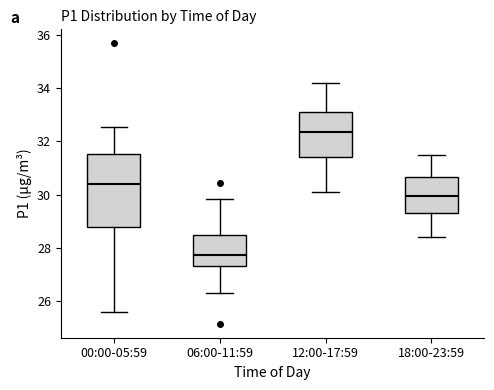

Reading left to right, transcribe this box plot: for each box, give where its median line is, the range the box spans, and where its two whiskers end, as read against the y-axis. The values are not printed on the chart, so give them approximately, as read against the axis.

00:00-05:59: median 30.4, box 28.8 to 31.6, whiskers 25.6 to 32.6
06:00-11:59: median 27.8, box 27.4 to 28.4, whiskers 26.2 to 29.8
12:00-17:59: median 32.4, box 31.4 to 33.2, whiskers 30.2 to 34.2
18:00-23:59: median 30.0, box 29.2 to 30.6, whiskers 28.4 to 31.6